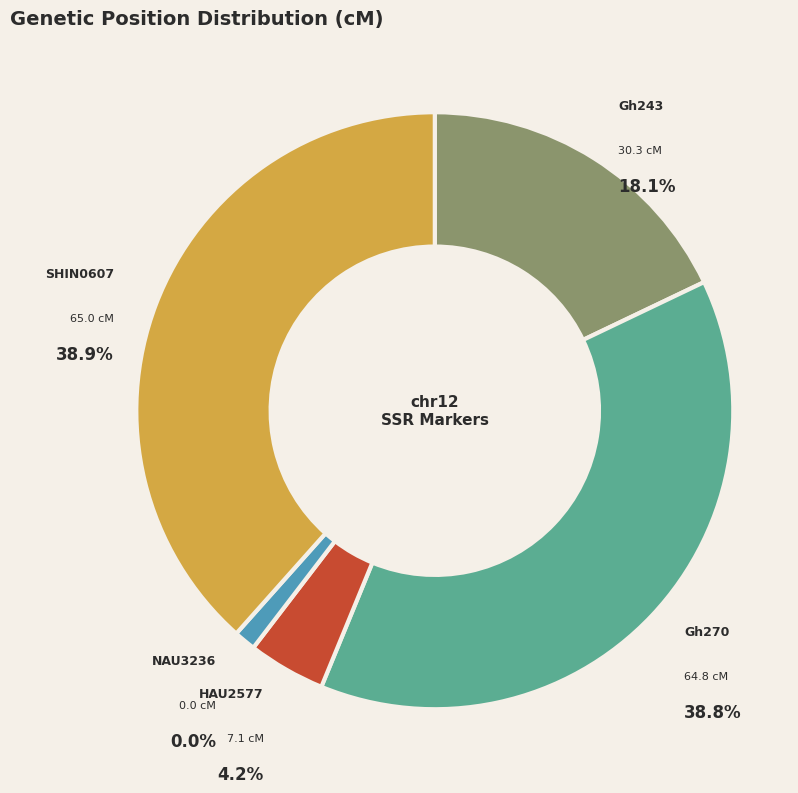

Which category has the biggest portion of the pie?

SHIN0607